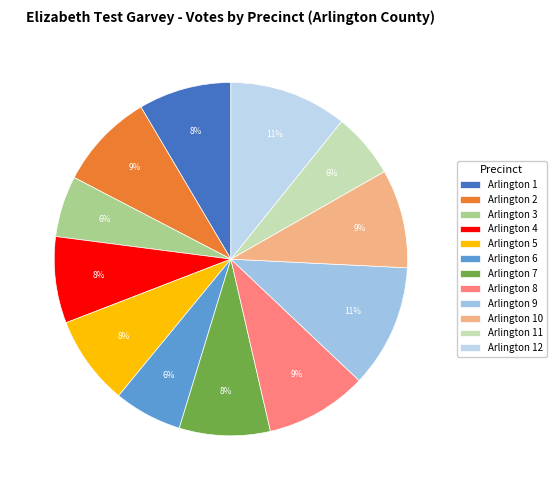

Is Arlington 8 the majority of the pie?

No